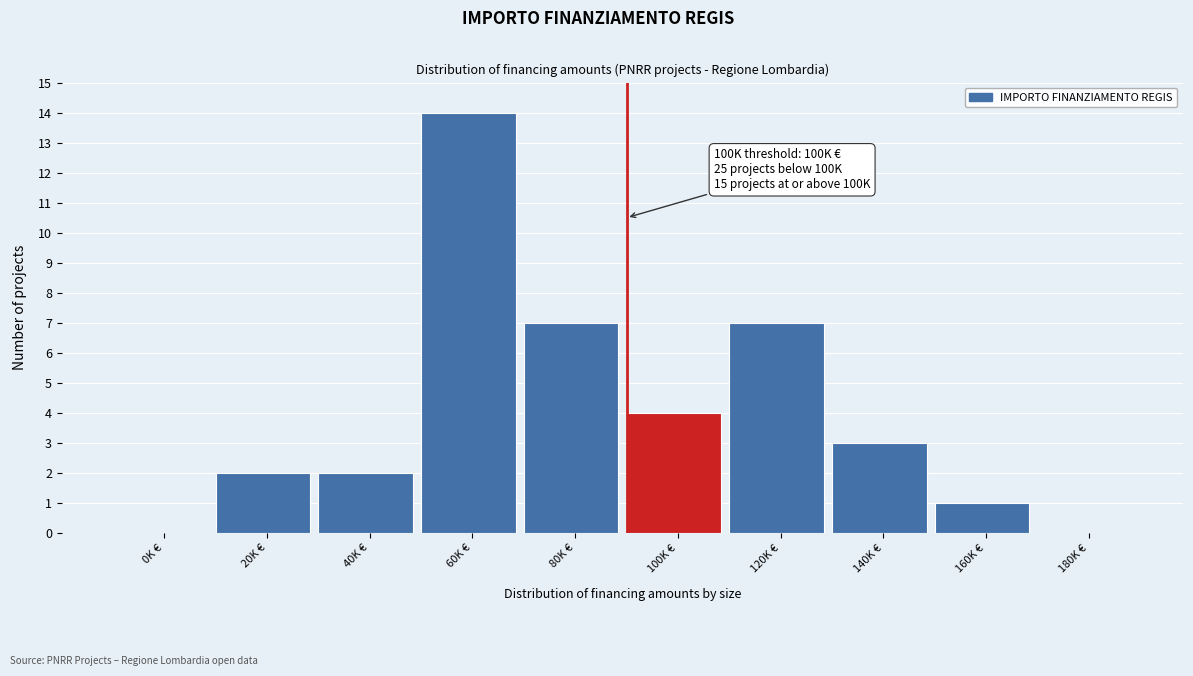

Reading left to right, what are all the values shown in this chart?

0K €=0	20K €=2	40K €=2	60K €=14	80K €=7	100K €=4	120K €=7	140K €=3	160K €=1	180K €=0